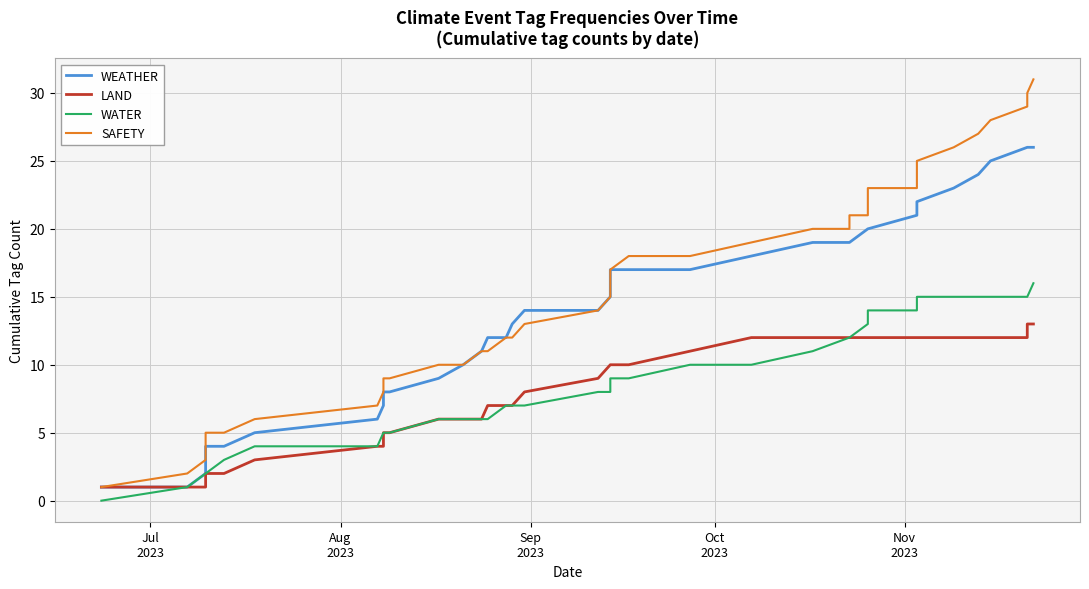

Reading left to right, what are all the values shown in this chart?

WEATHER: 1	1	2	3	4	4	5	6	7	8	8	9	10	11	12	12	13	14	14	15	16	17	17	17	18	19	19	19	20	20	20	21	21	22	23	24	25	26	26	26
LAND: 1	1	1	2	2	2	3	4	4	5	5	6	6	6	7	7	7	8	9	10	10	10	10	11	12	12	12	12	12	12	12	12	12	12	12	12	12	12	13	13
WATER: 0	1	2	2	2	3	4	4	5	5	5	6	6	6	6	7	7	7	8	8	8	9	9	10	10	11	12	12	13	14	14	14	15	15	15	15	15	15	15	16
SAFETY: 1	2	3	4	5	5	6	7	8	9	9	10	10	11	11	12	12	13	14	15	16	17	18	18	19	20	20	21	21	22	23	23	24	25	26	27	28	29	30	31